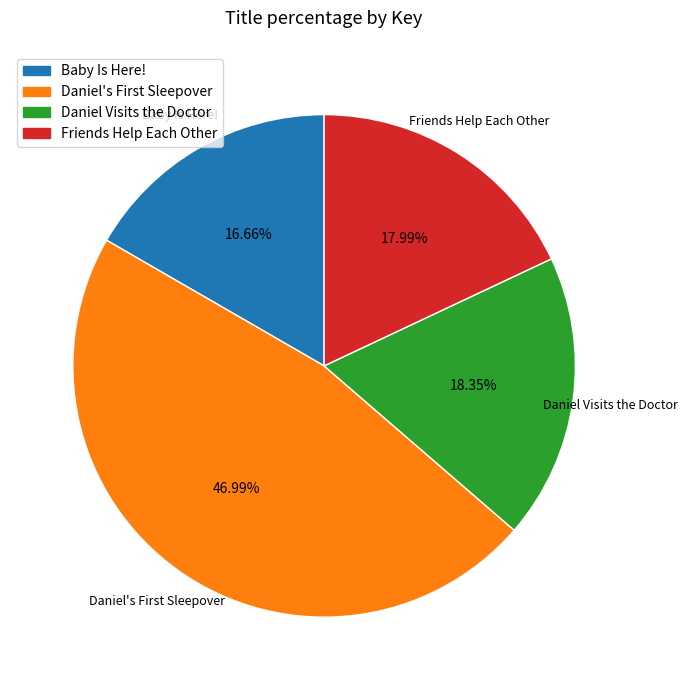

Count the number of slices in the pie.

4